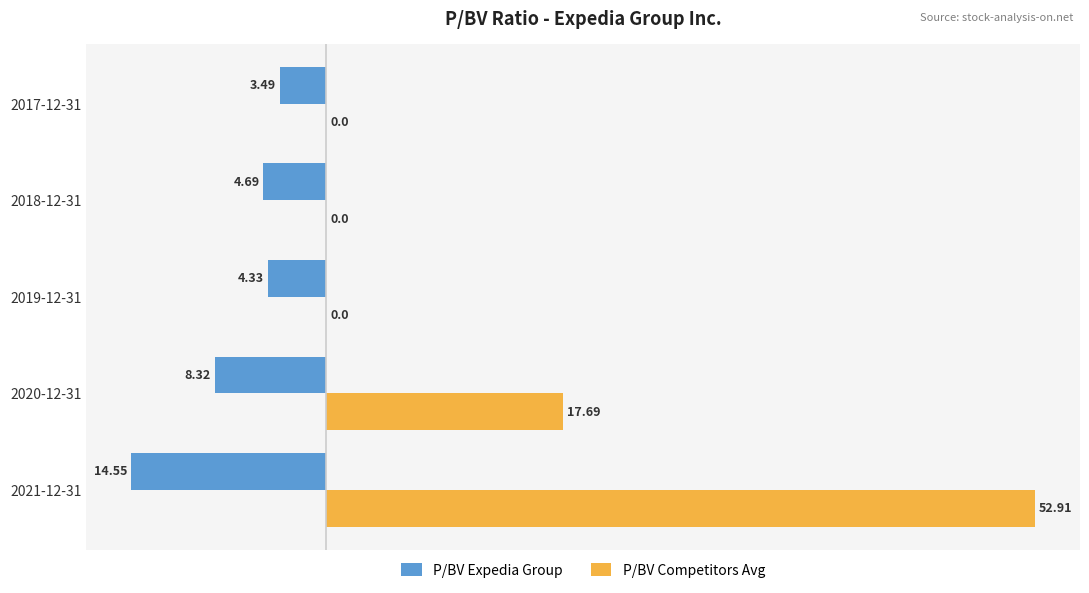

At which category is the sum across all series the highest?

2021-12-31